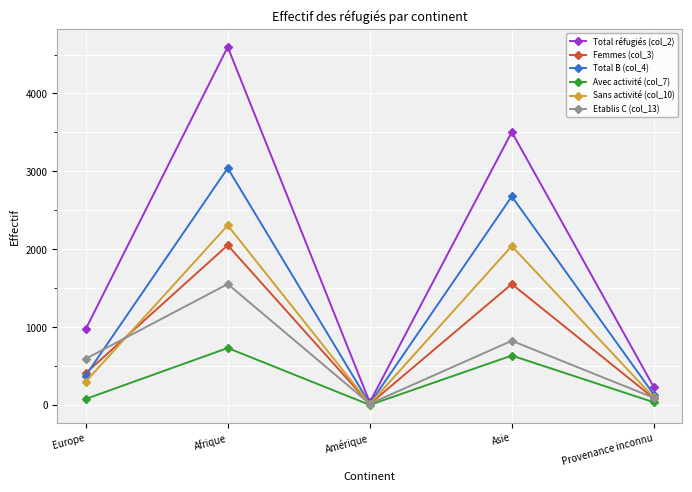

What is the maximum value shown in the chart?

4597